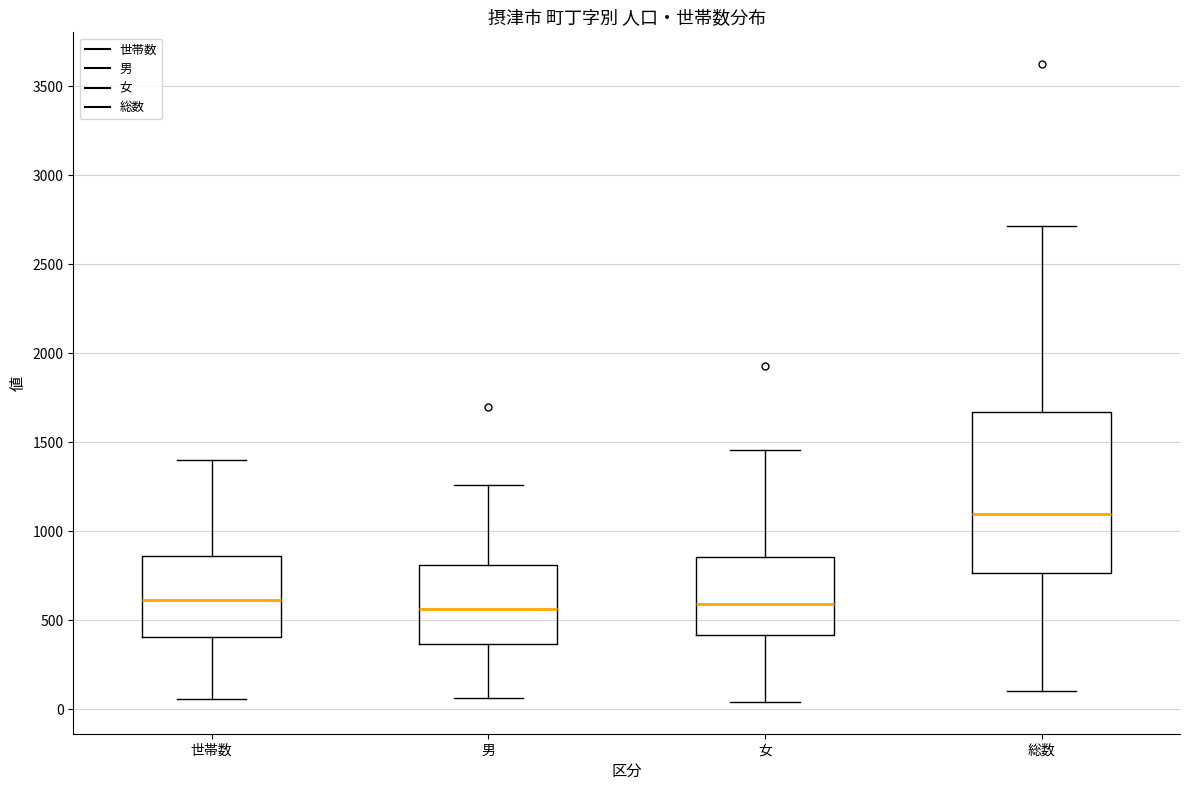

Which box has the highest median line?

総数